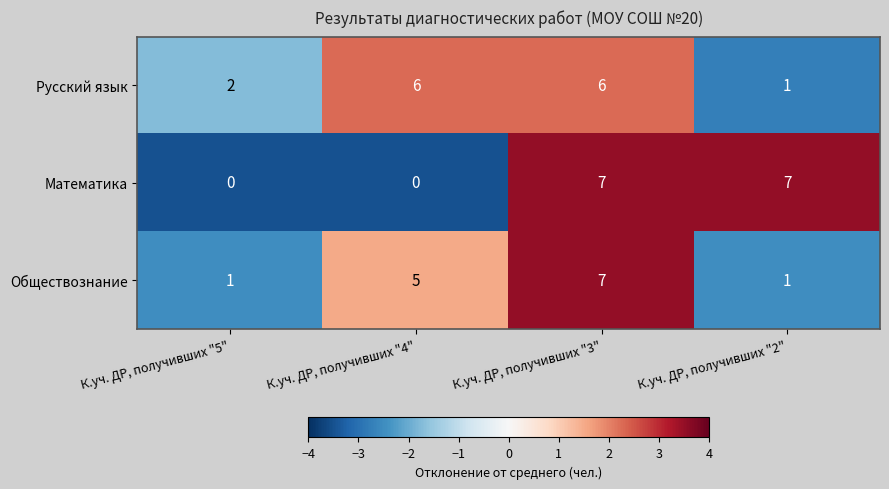

Is it true that Русский язык equals 3 at К.уч. ДР, получивших "5"?

False